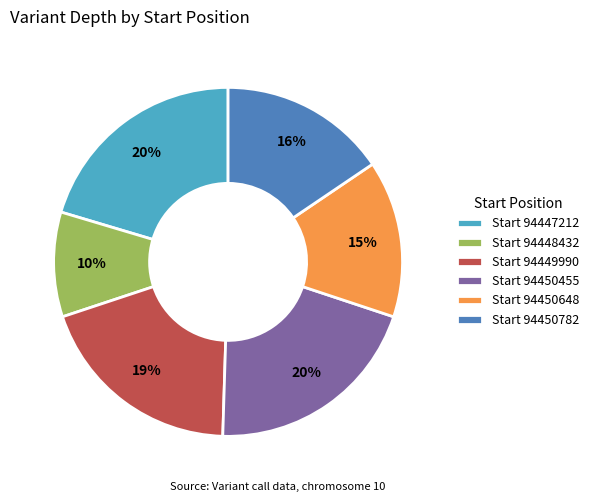

Combined, do Start 94450782 and Start 94448432 account for over 50%?

No